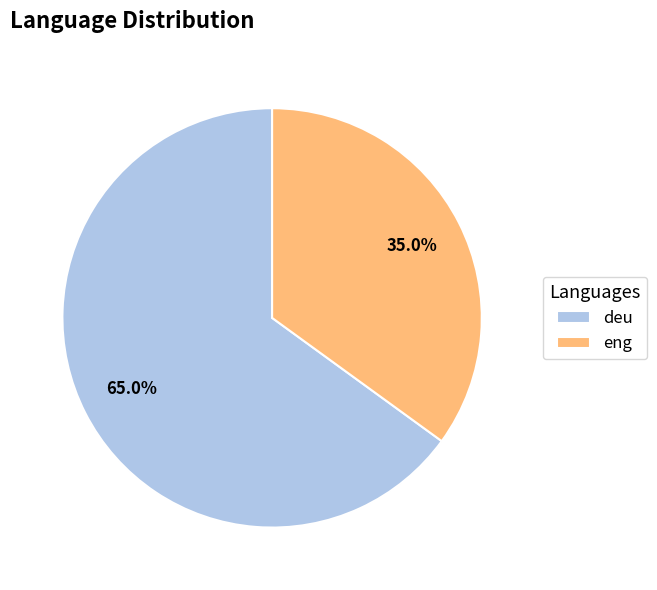

What percentage is NOT represented by eng?

65.0%